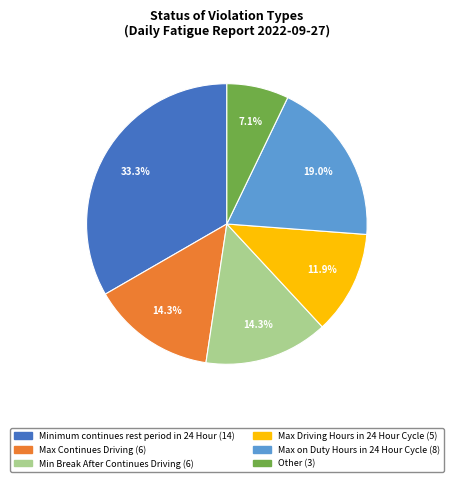

What is the ratio of the value at Max Continues Driving to the value at Other?

2.0